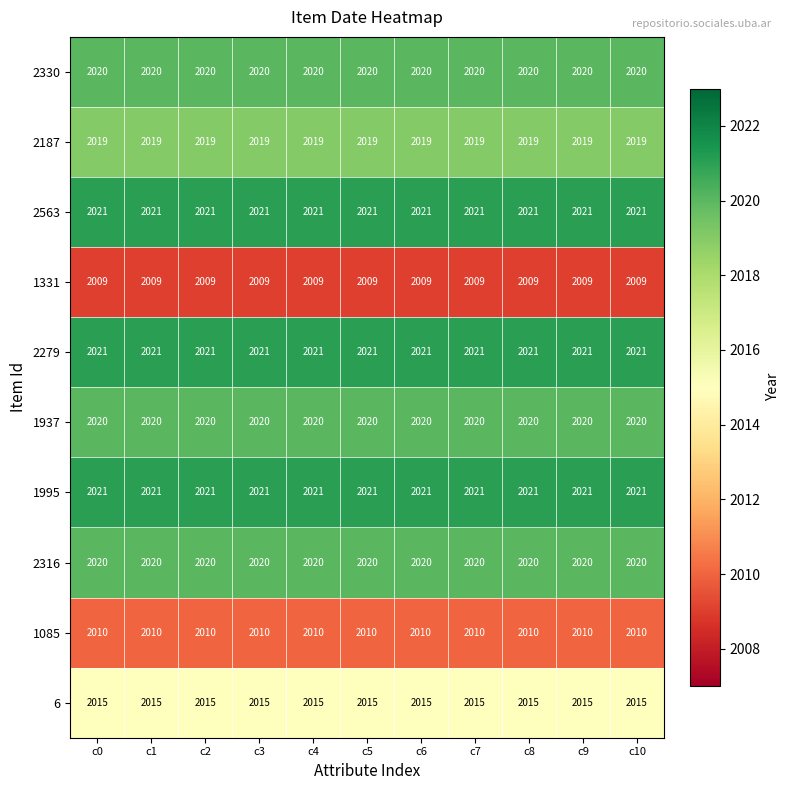

At how many categories does at least one series exceed 2014?

11